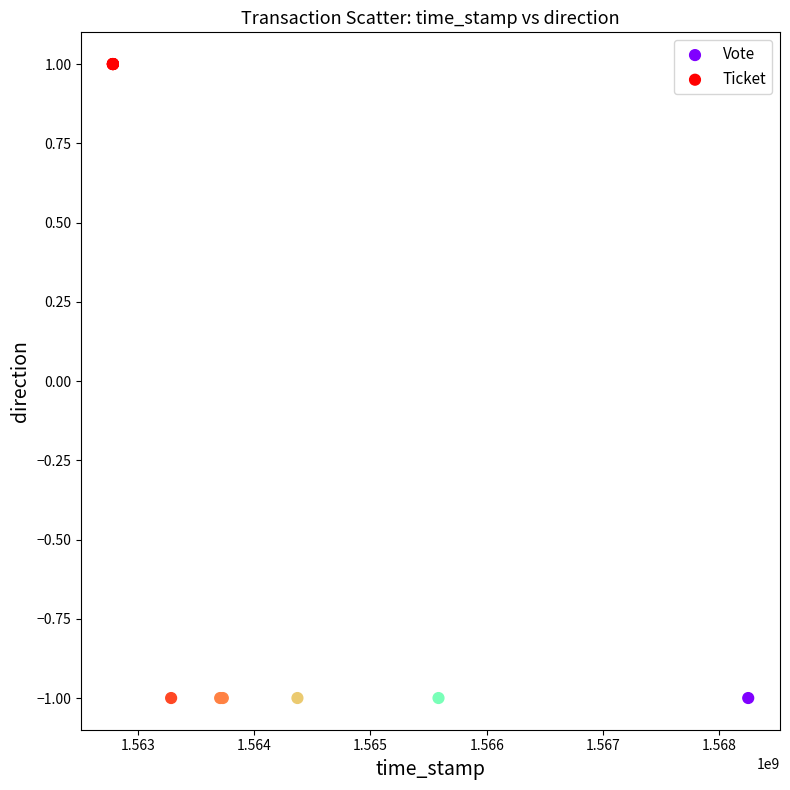

Which series reaches the minimum Y coordinate?

Vote